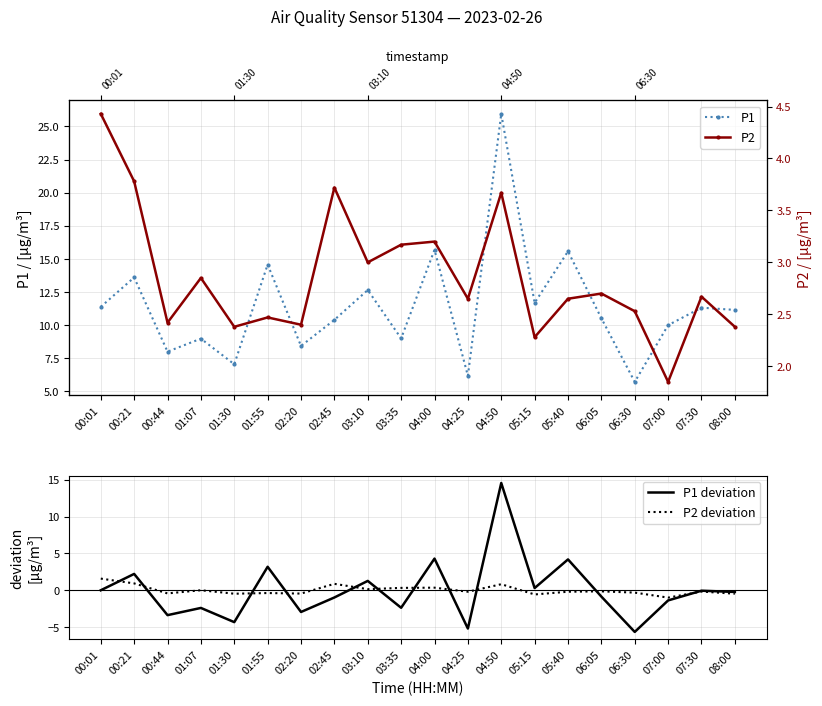

True or false: P1 and P1 deviation intersect in this chart.

False